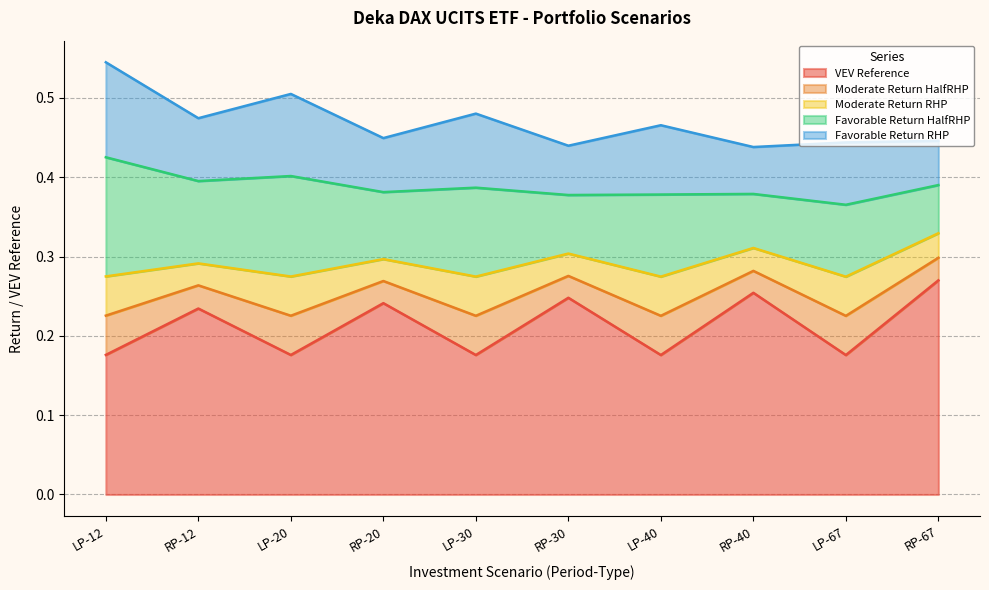

True or false: Moderate_Return_RHP has more than 0 points higher than both neighbors.

True